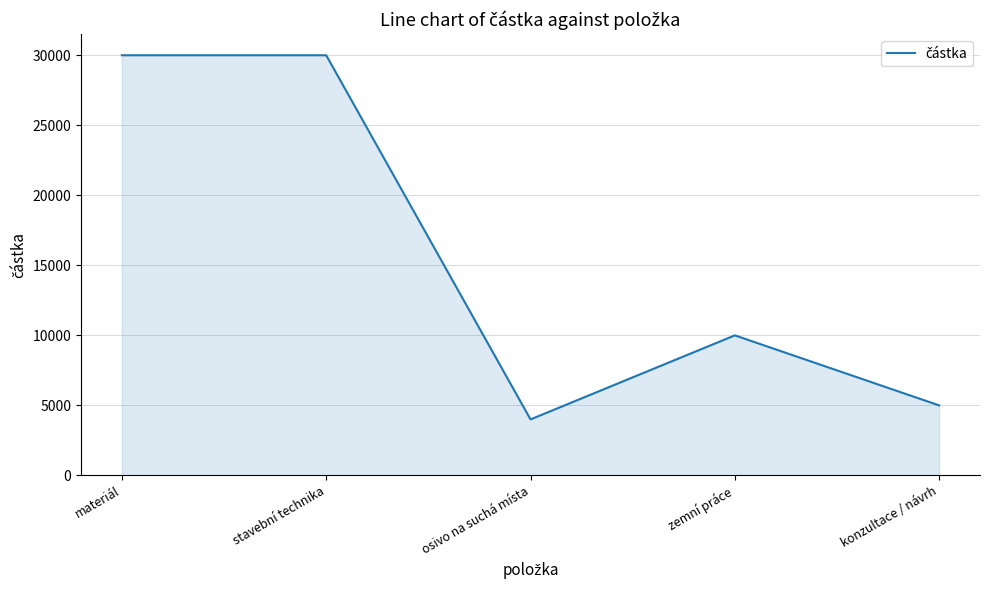

What is the change in value from stavební technika to konzultace / návrh?

-25000